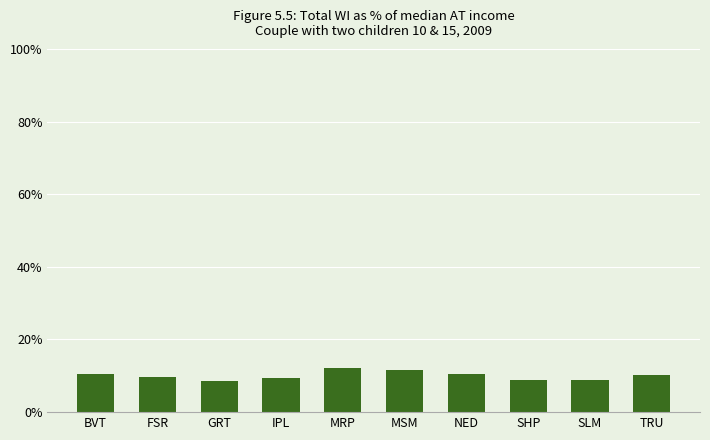

Does the chart contain any negative values?

No